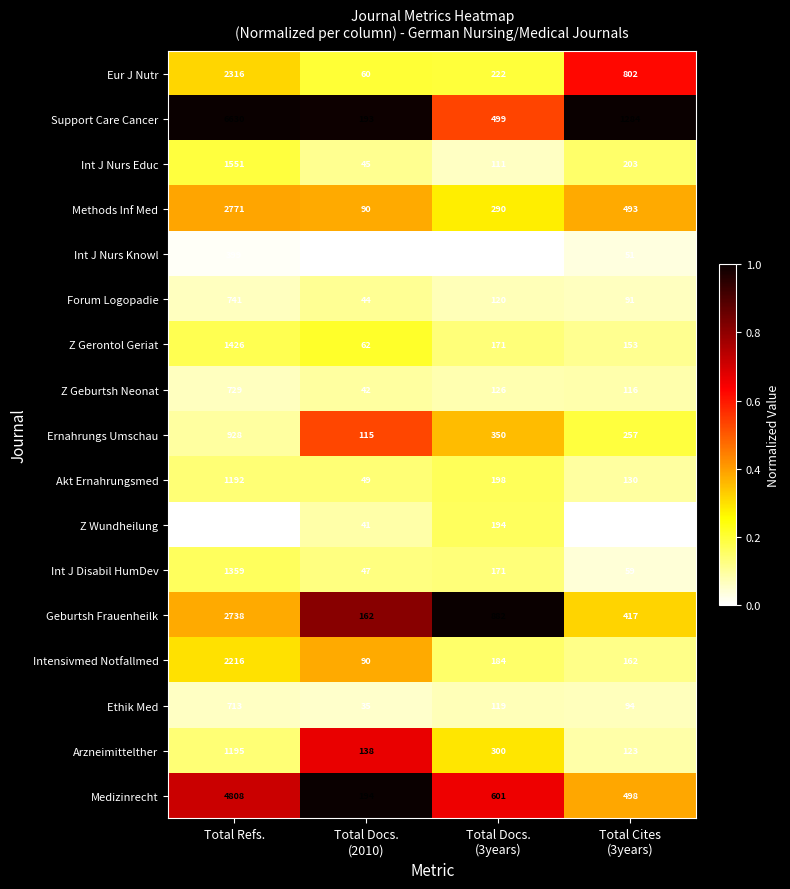

The Eur J Nutr series shows 2316 at Total Refs.. True or false?

True